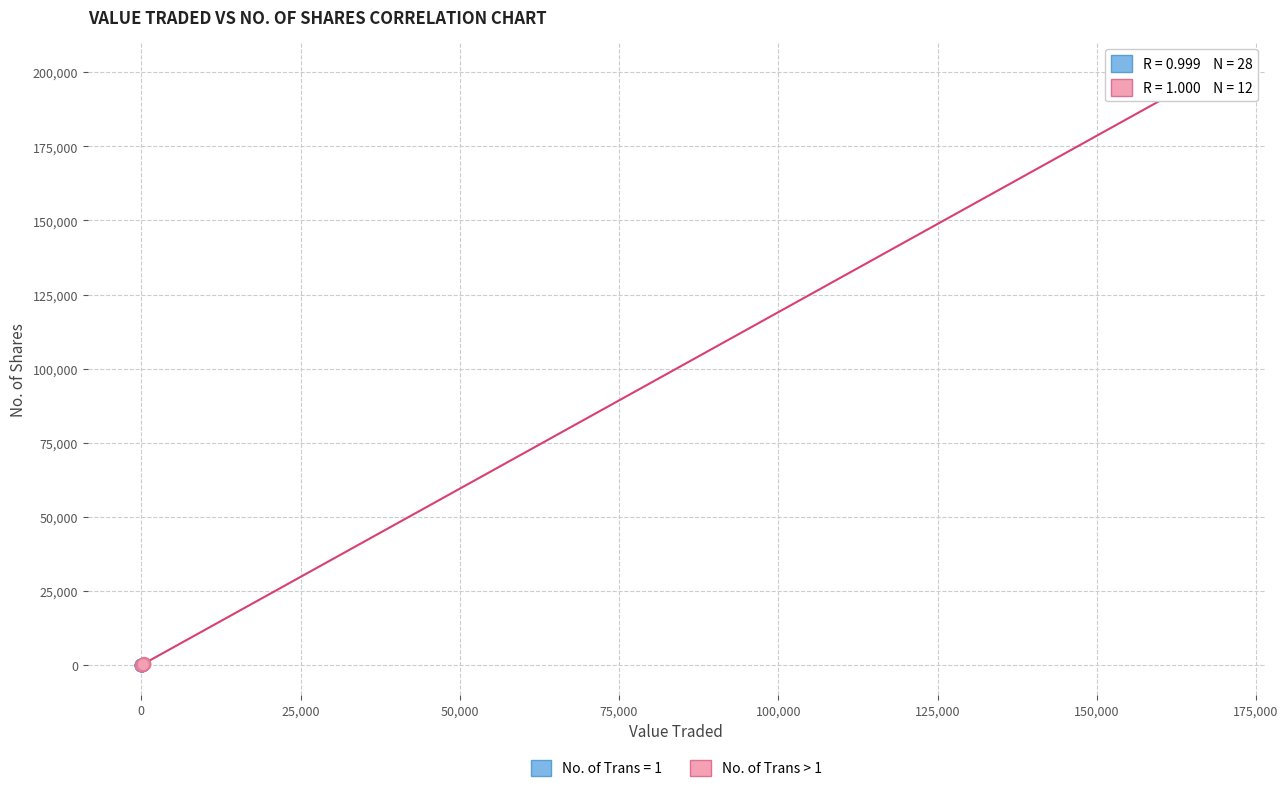

Which series has the largest Y range (max minus min)?

No. of Trans > 1